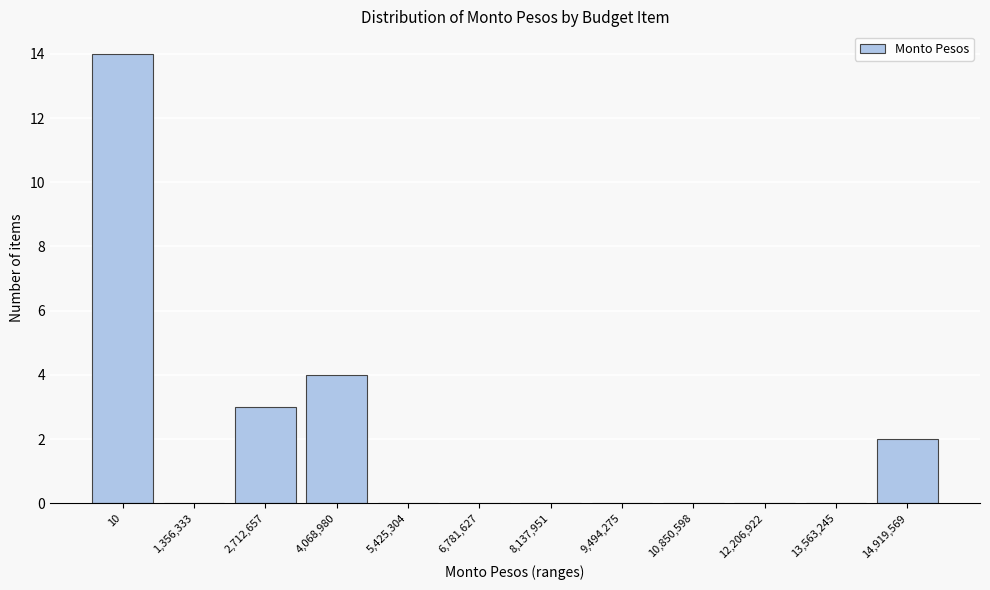

Reading left to right, list all the values displayed in this chart.

10=14	1,356,333=0	2,712,657=3	4,068,980=4	5,425,304=0	6,781,627=0	8,137,951=0	9,494,275=0	10,850,598=0	12,206,922=0	13,563,245=0	14,919,569=2